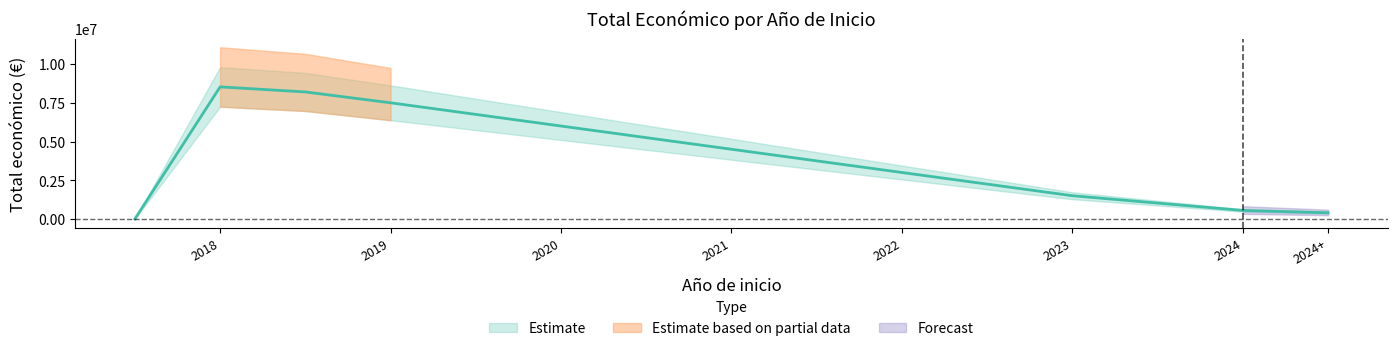

Which label corresponds to the largest value in the chart?

2018